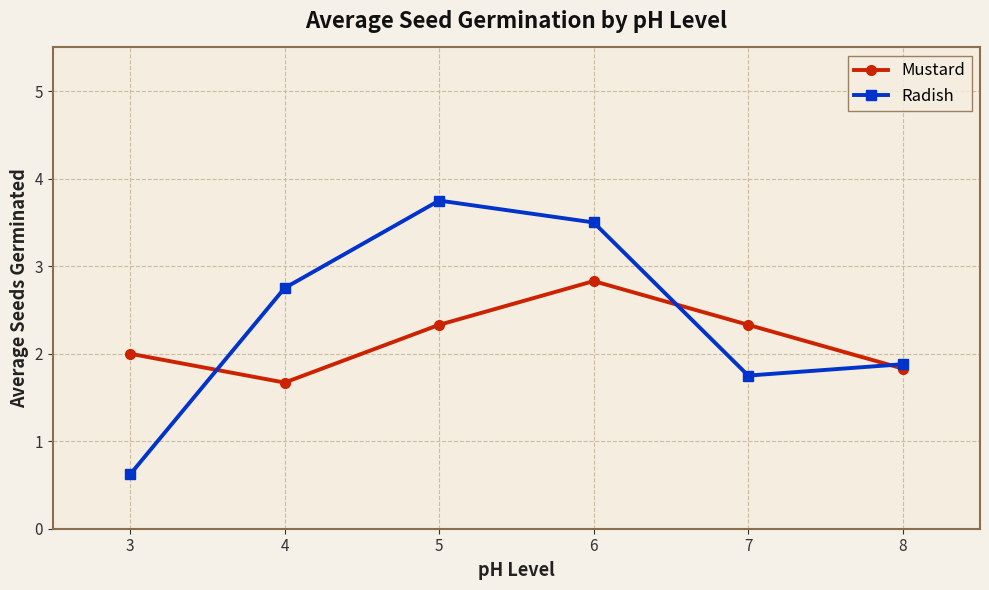

The value of Mustard at 3 is 0.8. True or false?

False